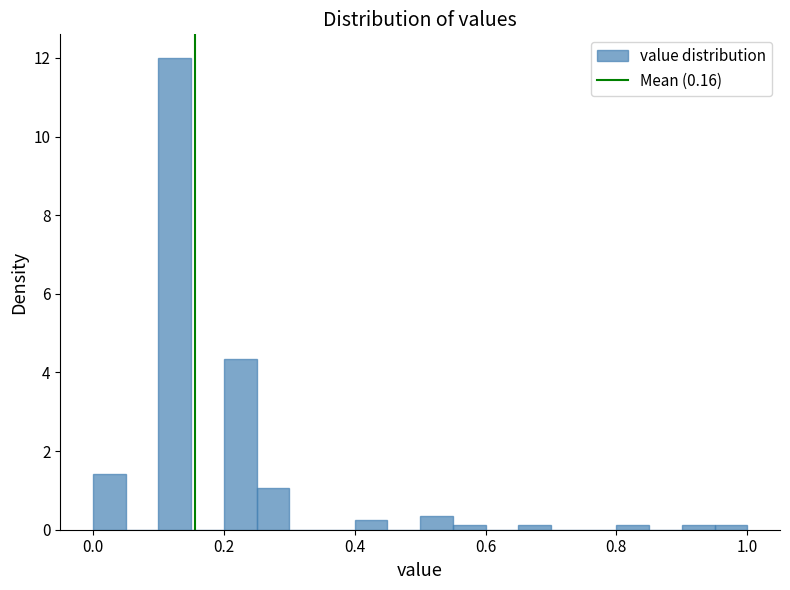

Around what value on the x-axis is the tallest bar? Give the approximate position of its centre, as read against the axis.

0.12